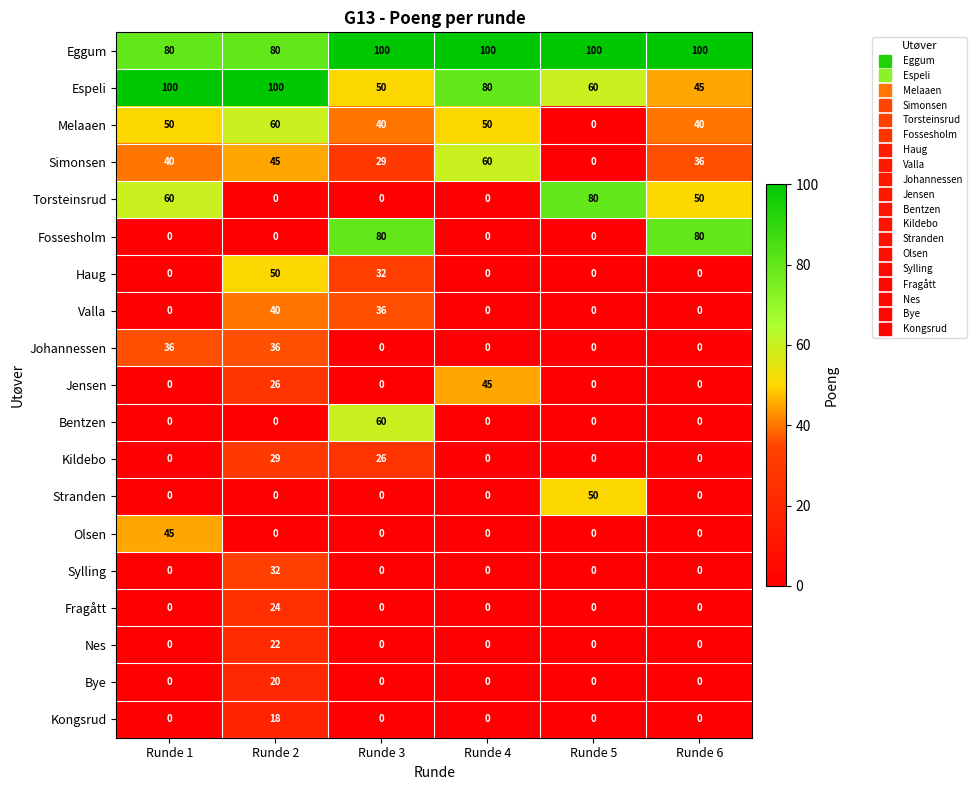

What is the difference between the Eggum values at Runde 2 and Runde 3?

20